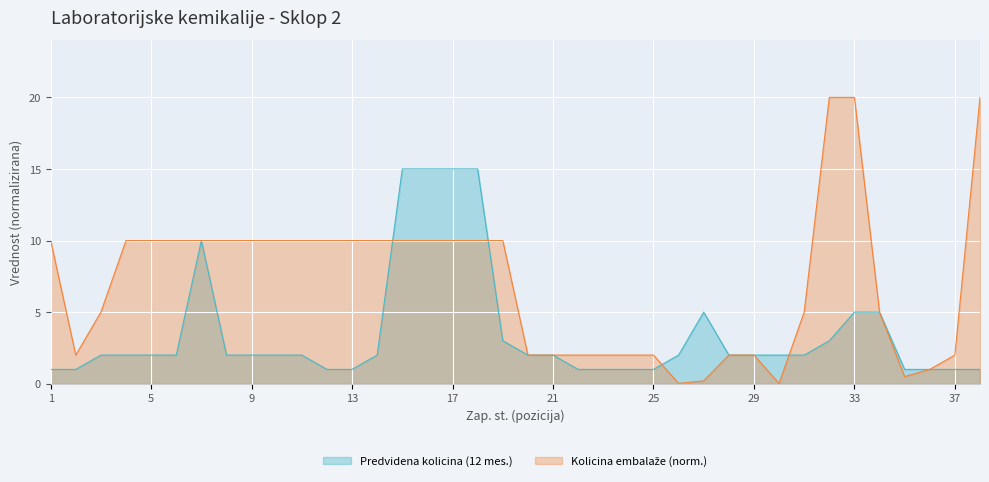

True or false: Predvidena kolicina (12 mes.) has more than 2 points higher than both neighbors.

False